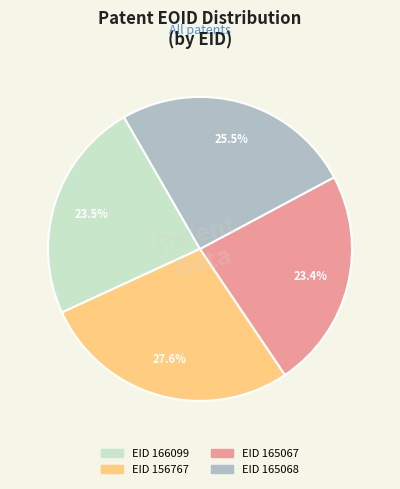

What is the ratio of the value at EID 156767 to the value at EID 166099?

1.2